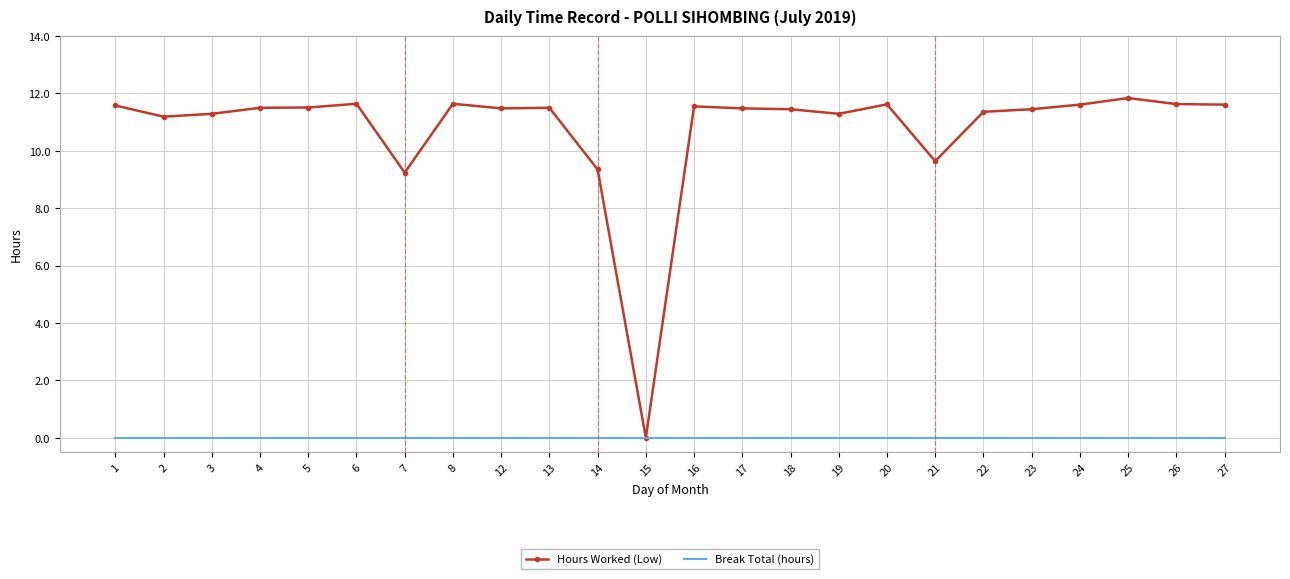

Rank the series by their average value, from lowest to highest.

Break Total (hours), Hours Worked (Low)